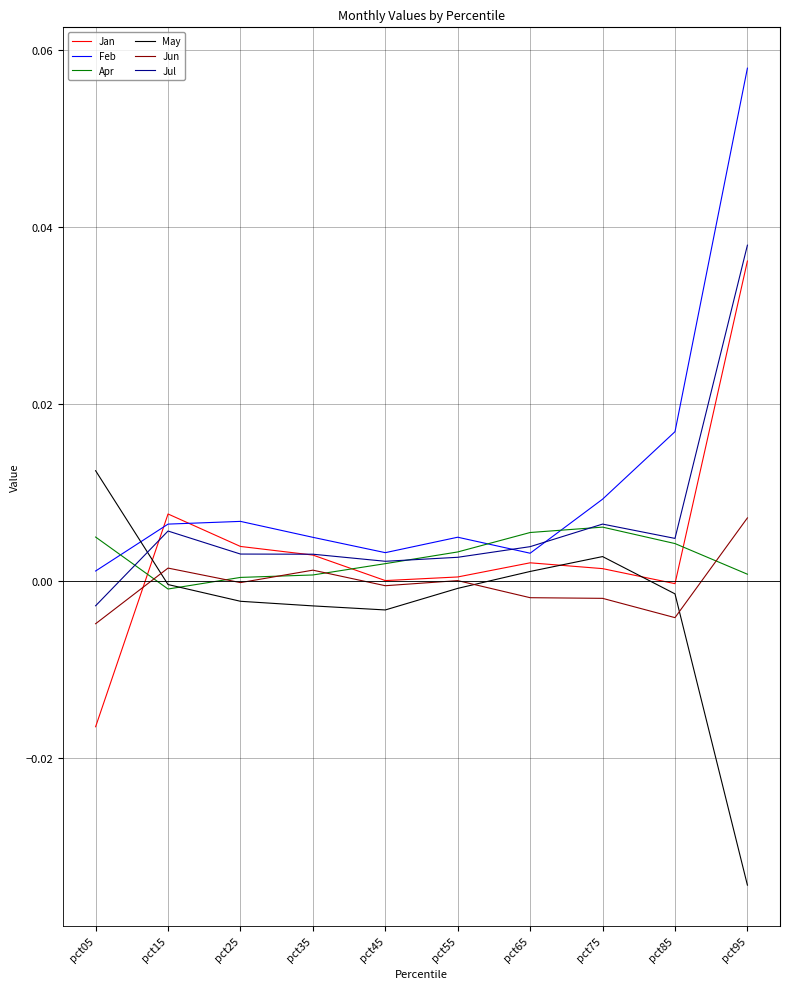

True or false: Jun has a value of -0.0 at pct85.

True